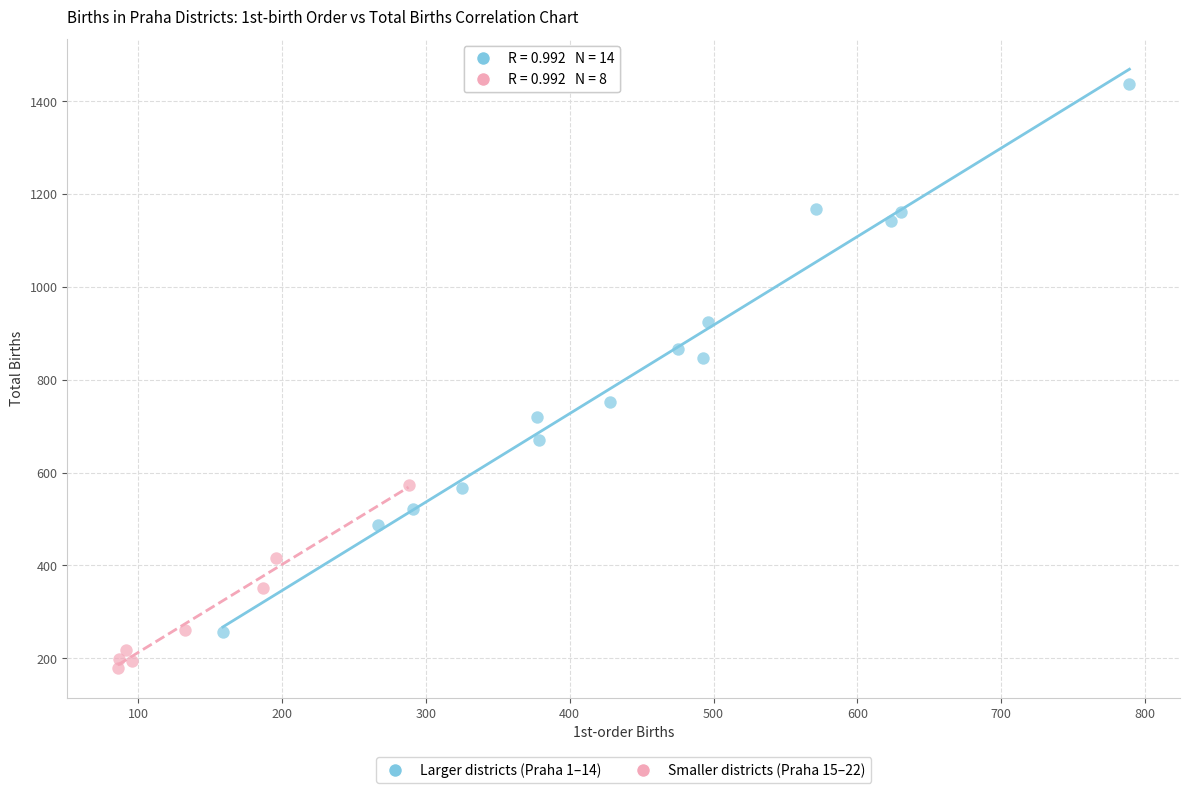

What are all the series names shown in the legend?

Larger districts (Praha 1–14), Smaller districts (Praha 15–22)